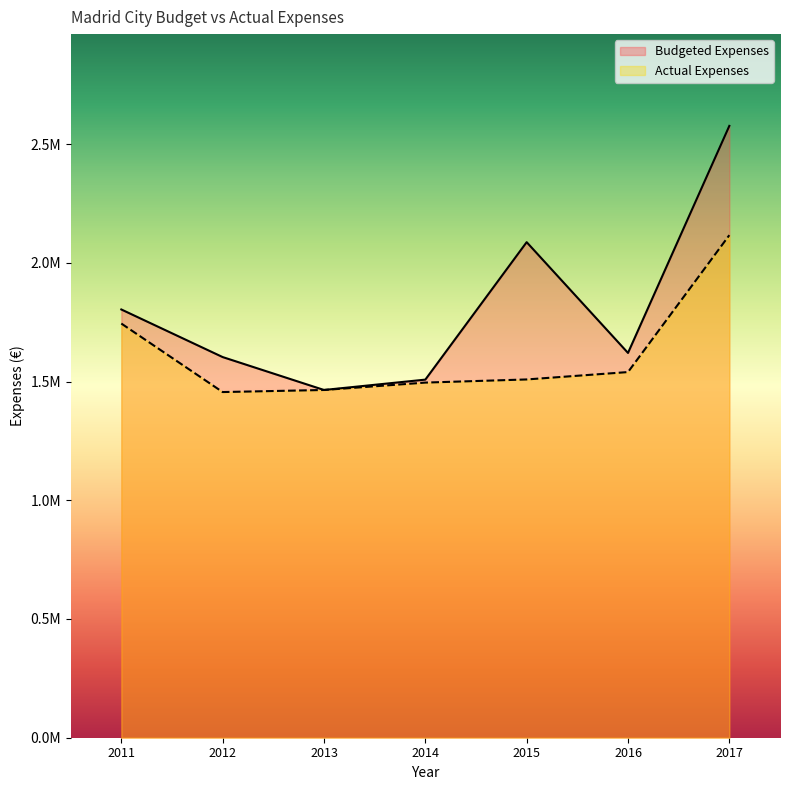

Does the chart have visible grid lines?

No